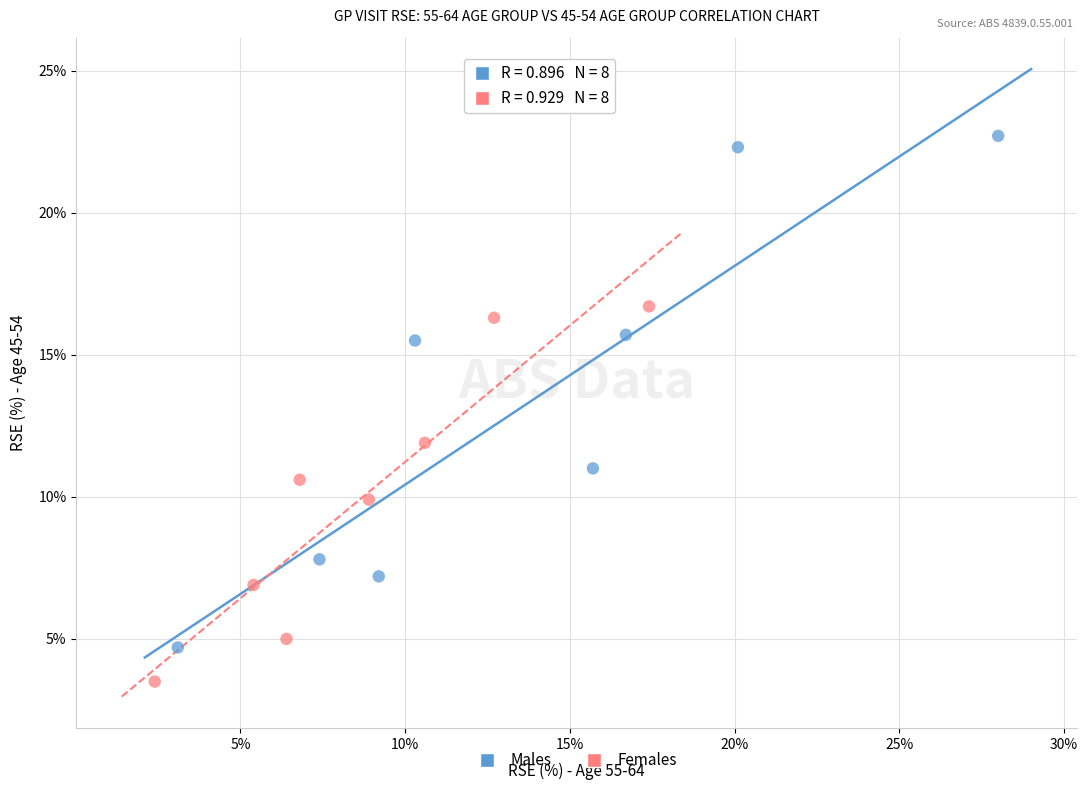

Which series has the largest Y range (max minus min)?

Males